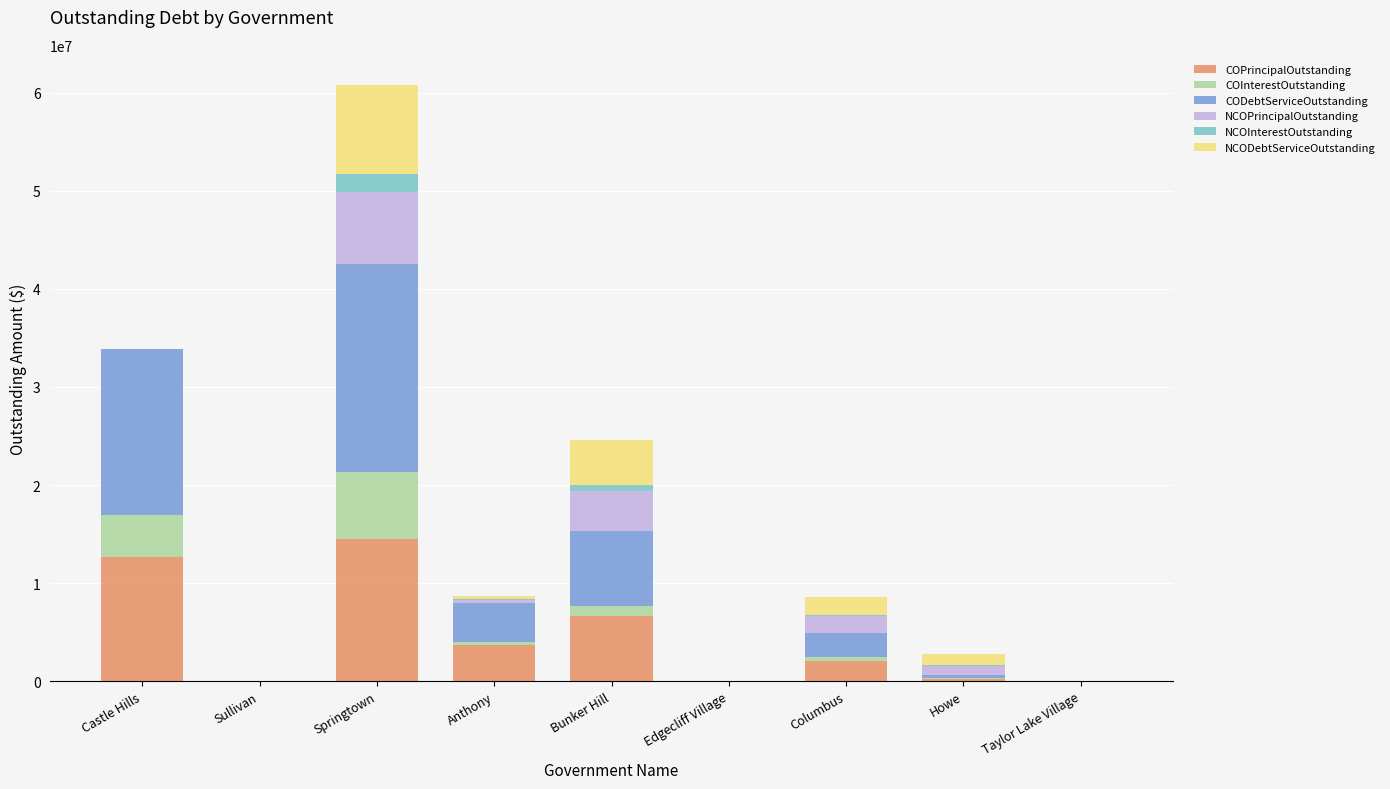

Which category has the highest value in the COPrincipalOutstanding series?

Springtown